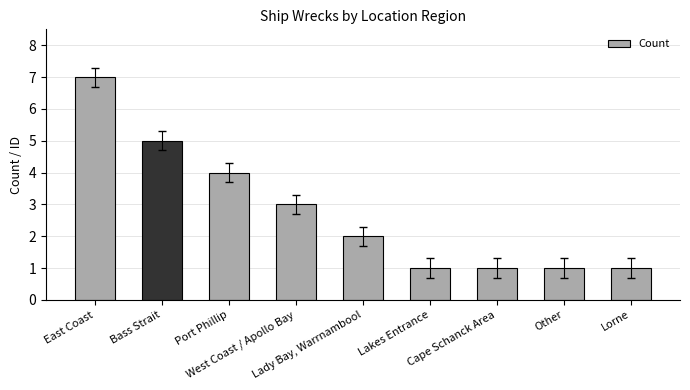

How many values are between 1 and 4?

7